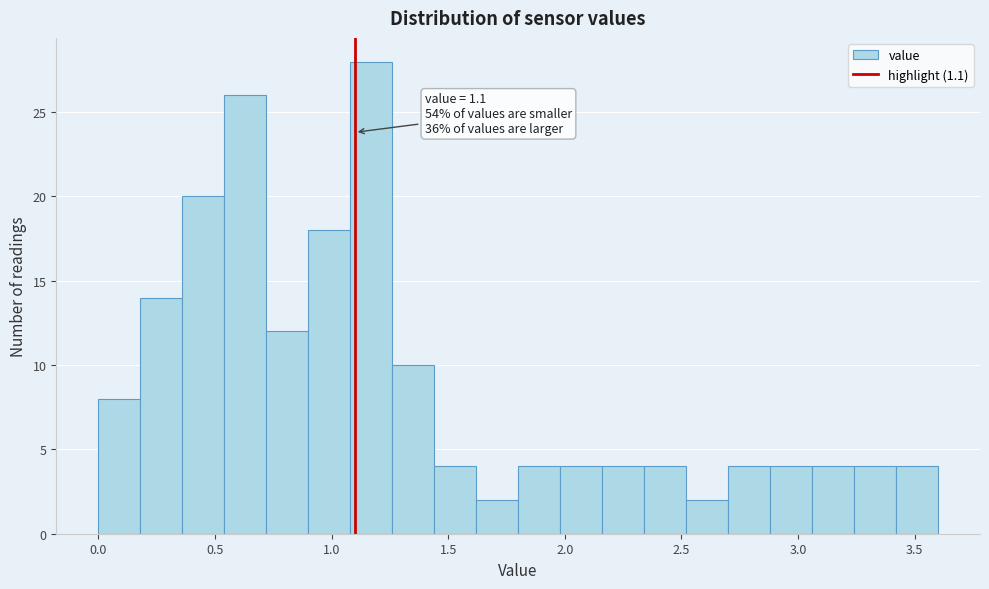

Read against the x-axis, roughly where is the centre of the tallest bar?

1.15